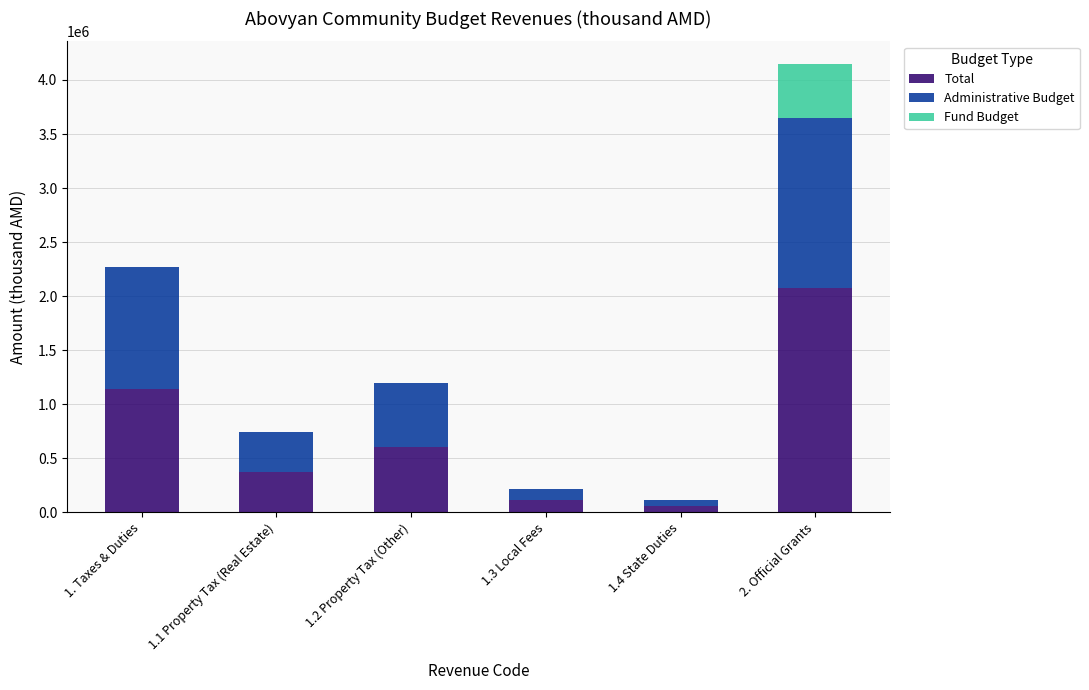

What is the sum of all Total values?

4347872.4